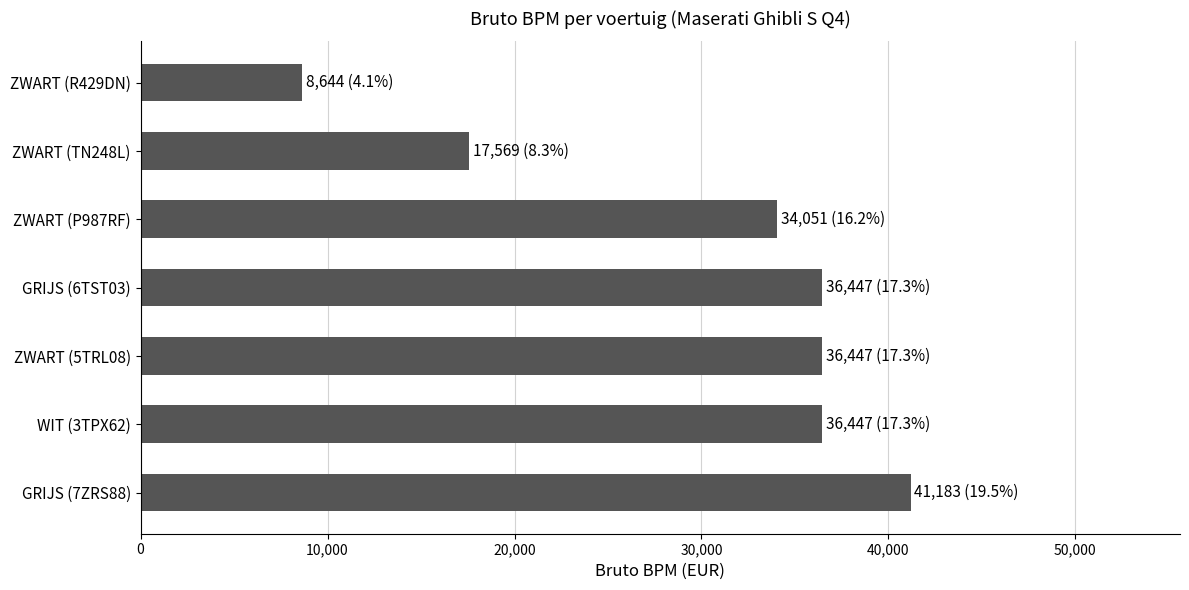

How many series are shown in this chart?

1